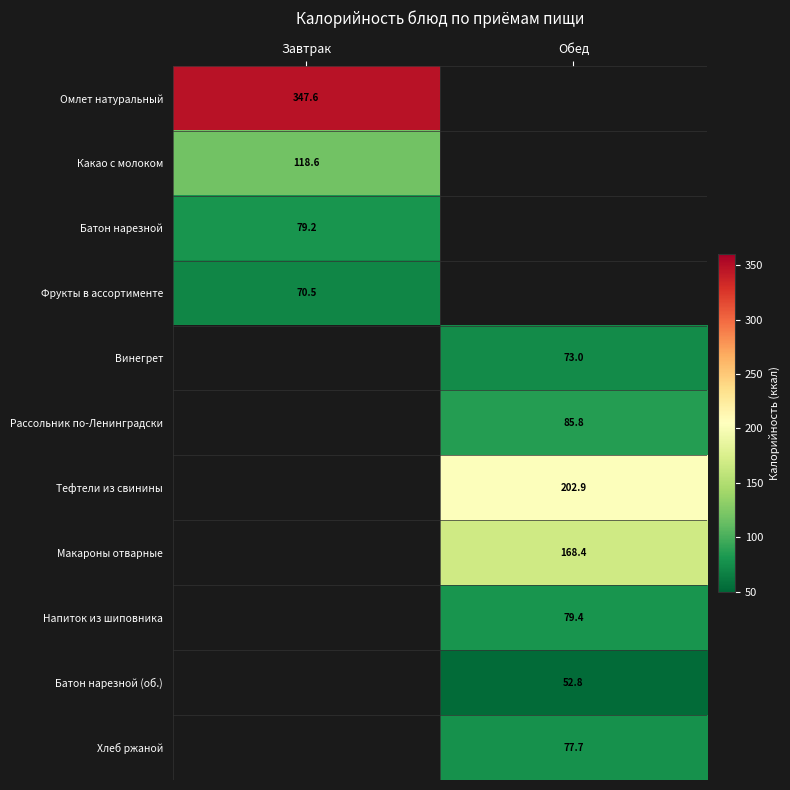

The Макароны отварные series shows 98.1 at Обед. True or false?

False